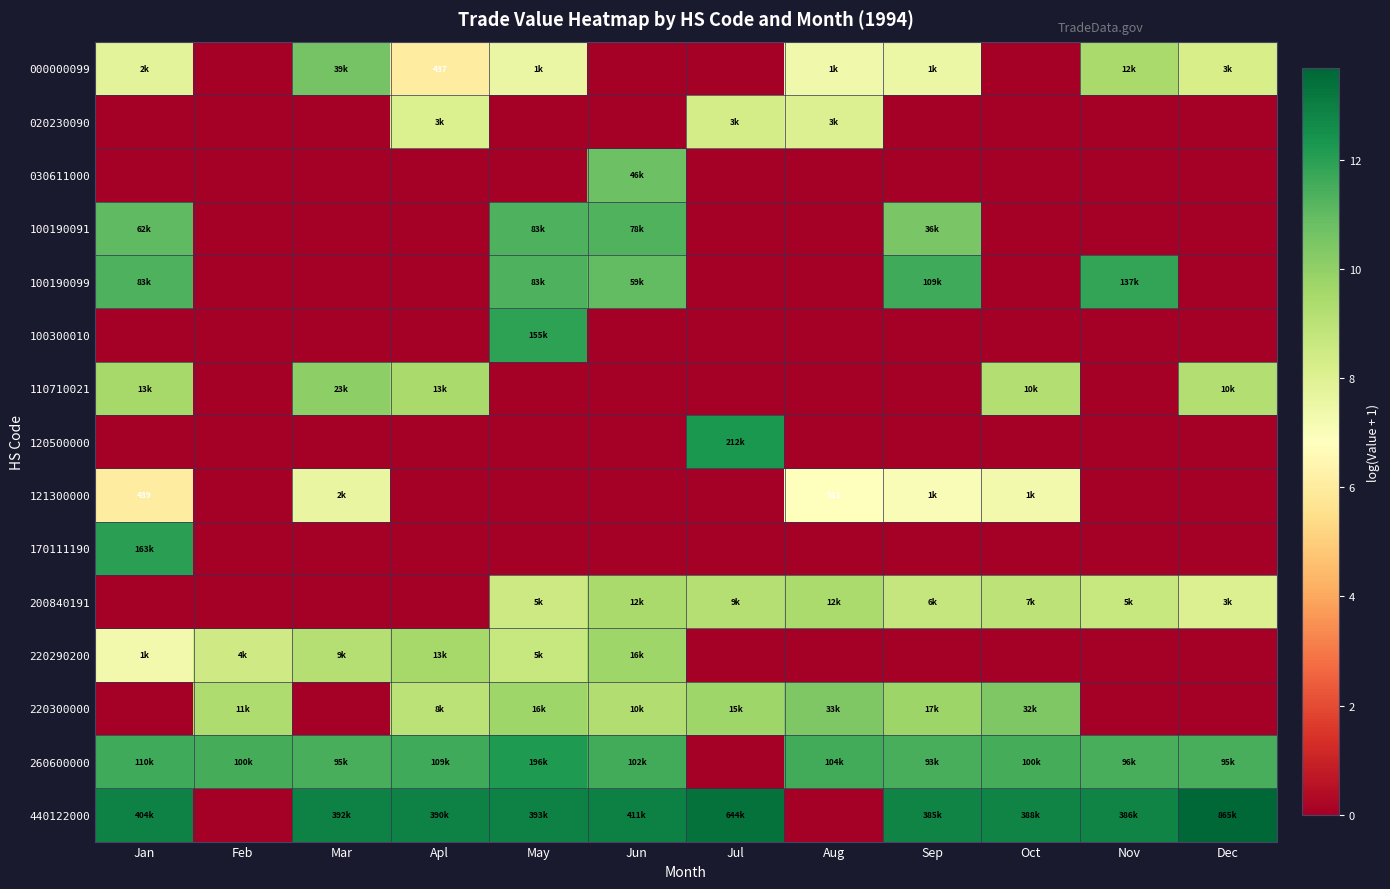

Which series changed the most between May and Aug?

440122000